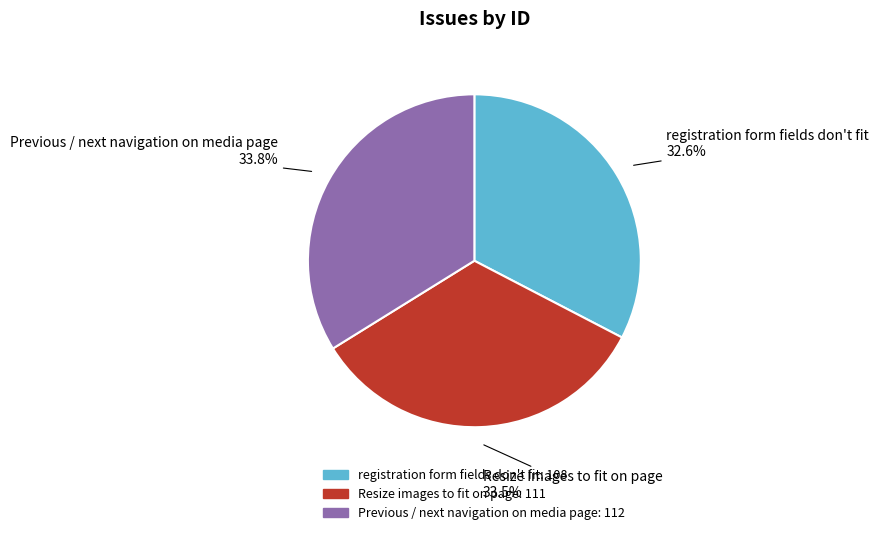

Is it true that registration form fields don't fit is 33% of the pie?

True